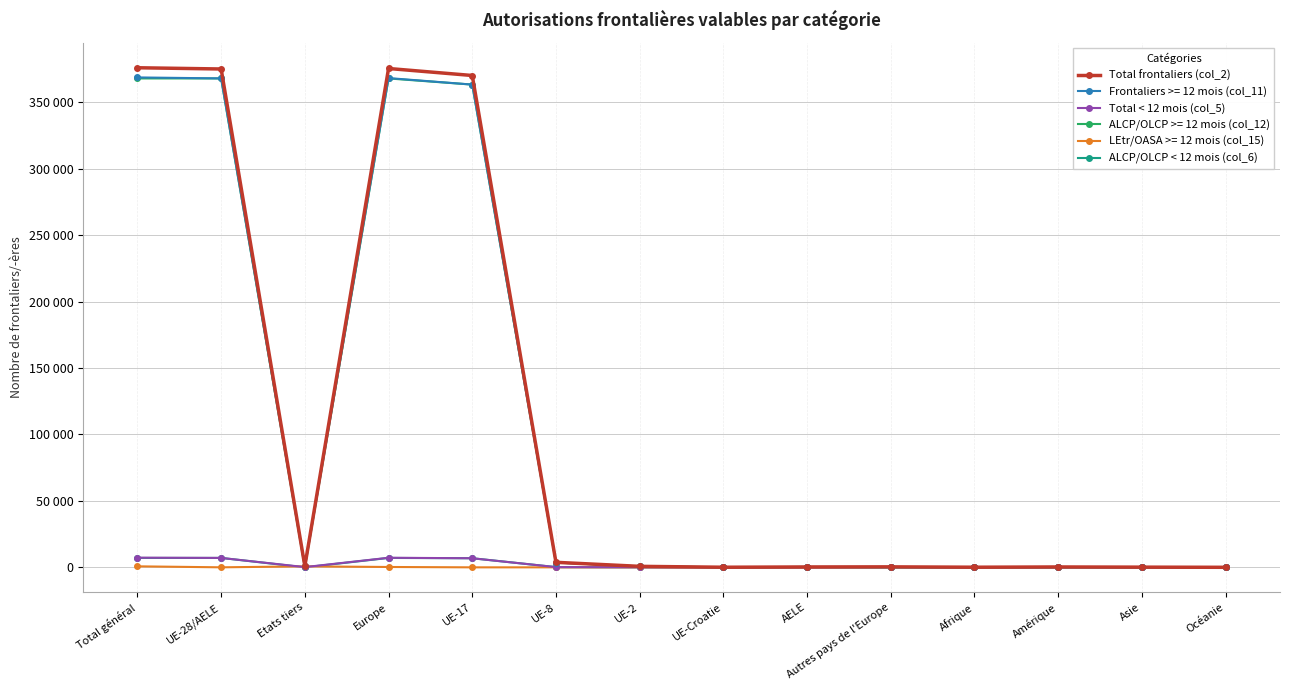

True or false: Total frontaliers (col_2) has a value of 67 at Asie.

False